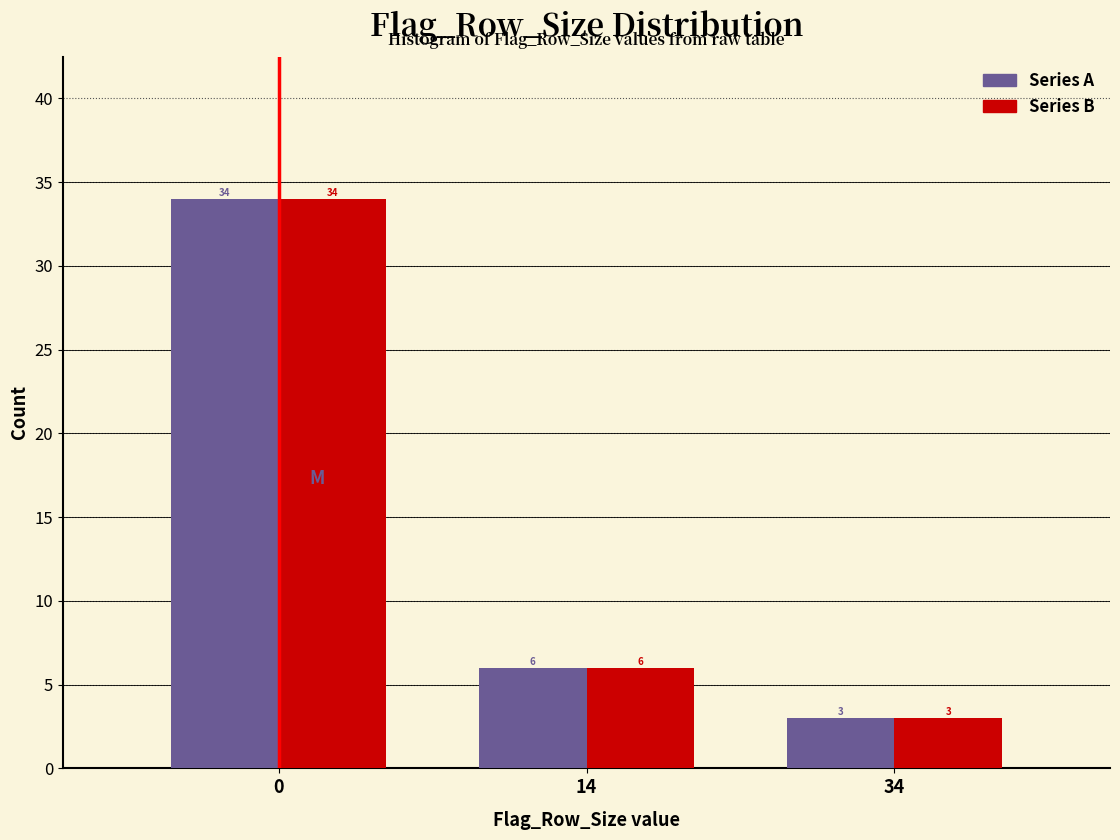

At which category does the chart reach its minimum across all series?

34